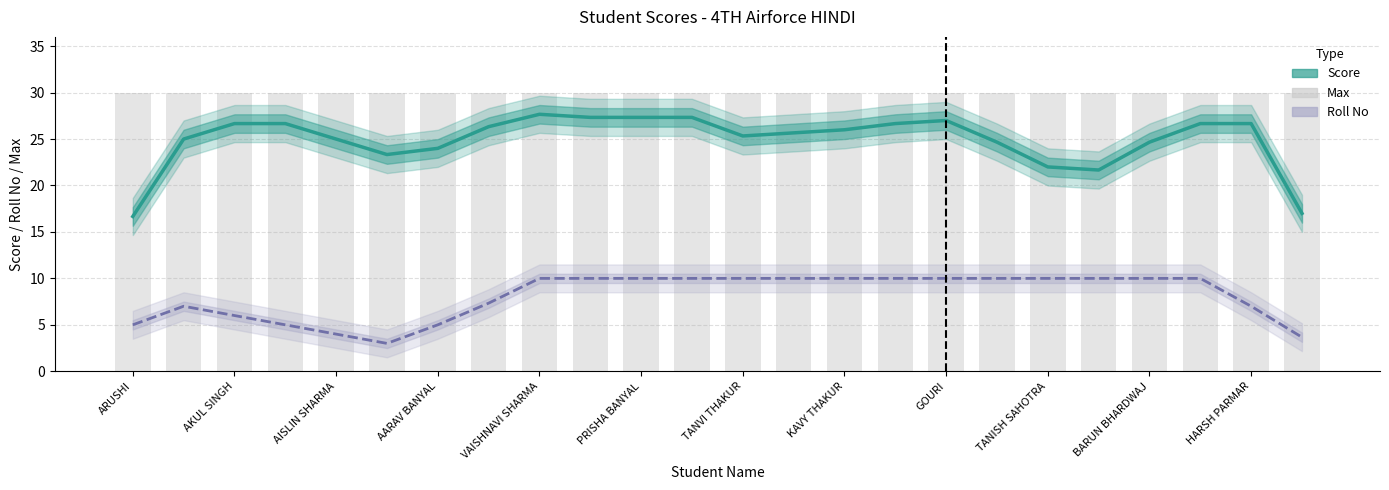

What is the total value across all series at AARAV BANYAL?

61.7